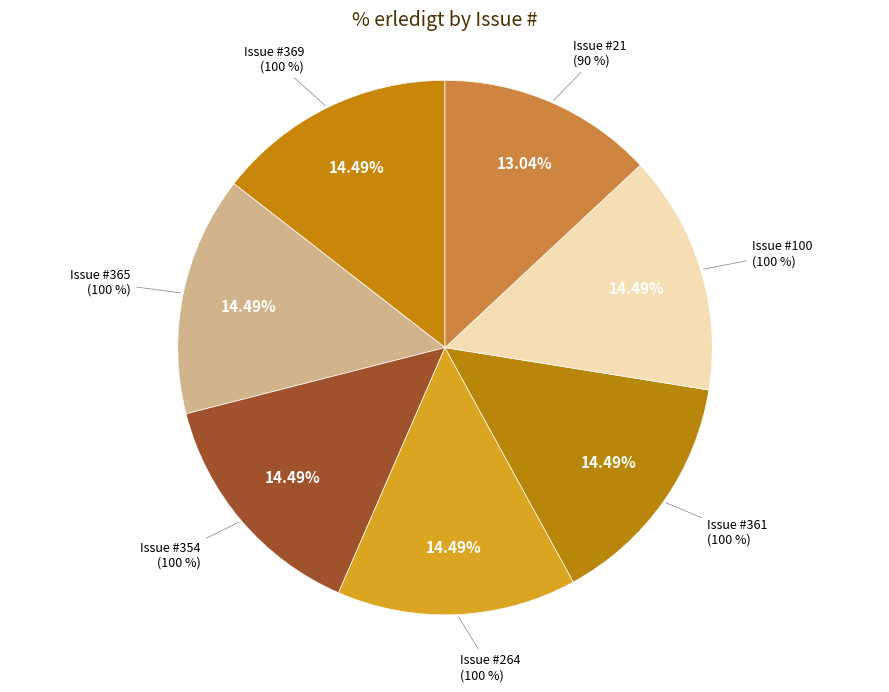

Which category has the biggest portion of the pie?

369